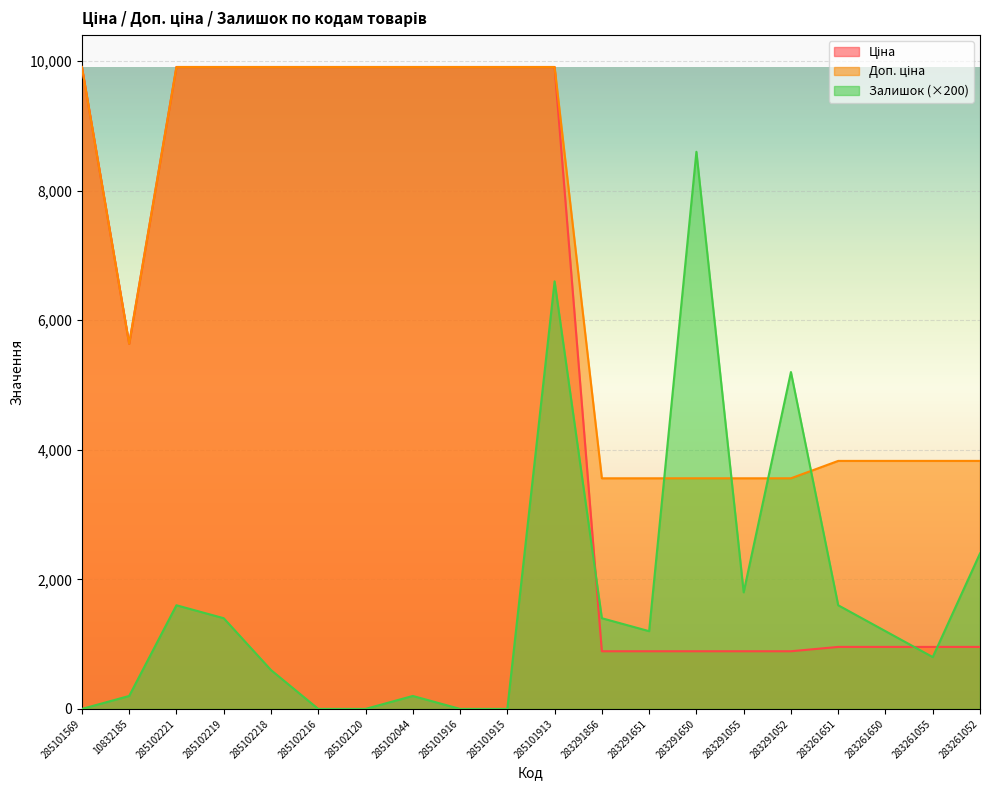

What is the spread (max minus min) of values at 285102218?

9308.5